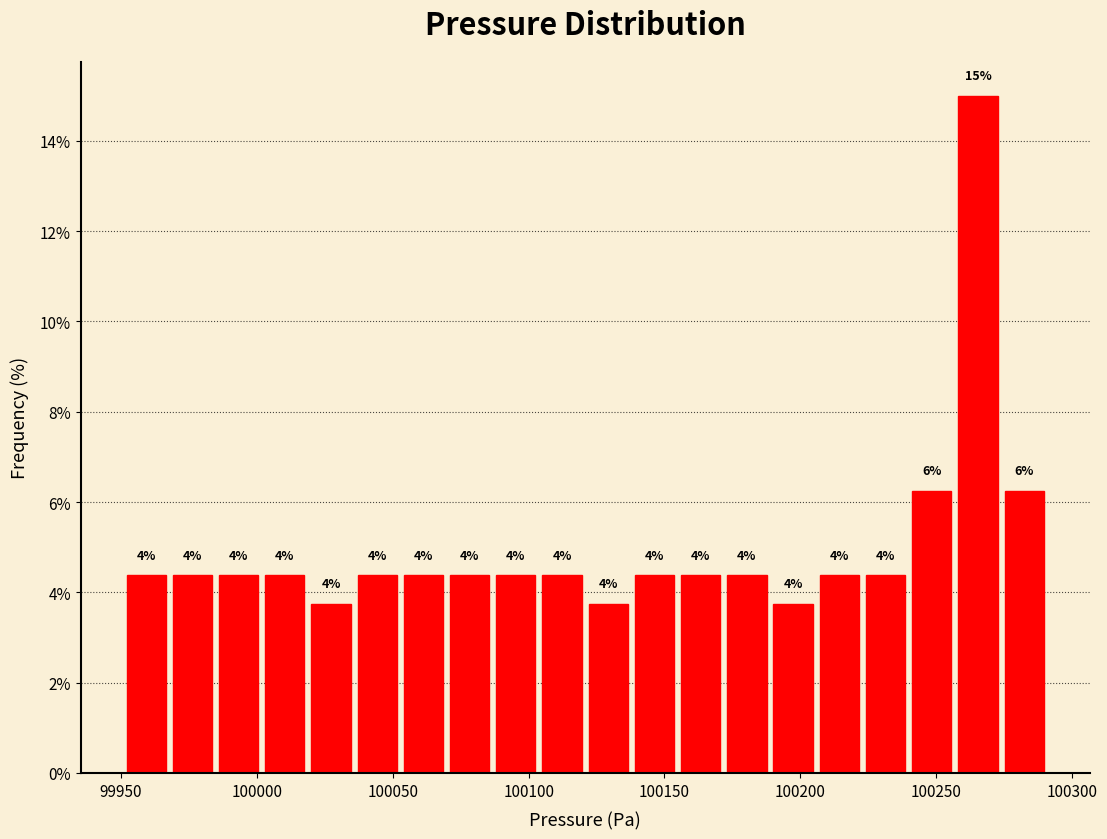

Read against the x-axis, roughly where is the centre of the tallest bar?

100265